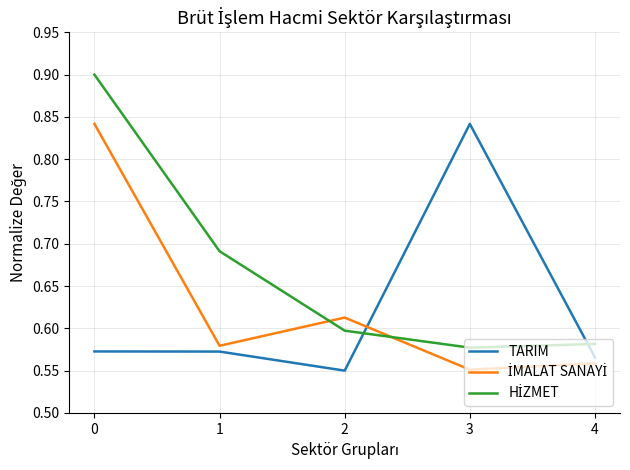

Between 3 and 4, which series saw the biggest shift?

TARIM